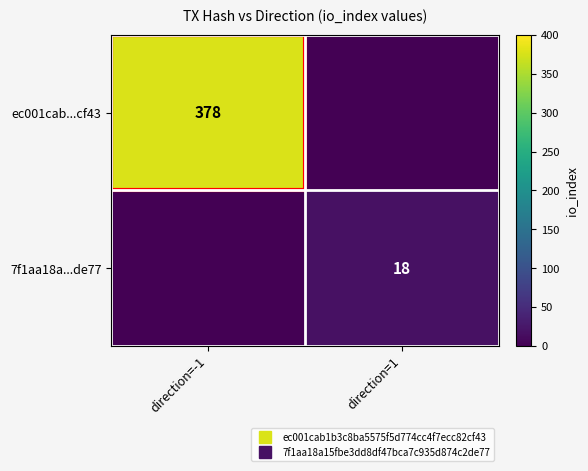

At how many categories does at least one series exceed 32?

1